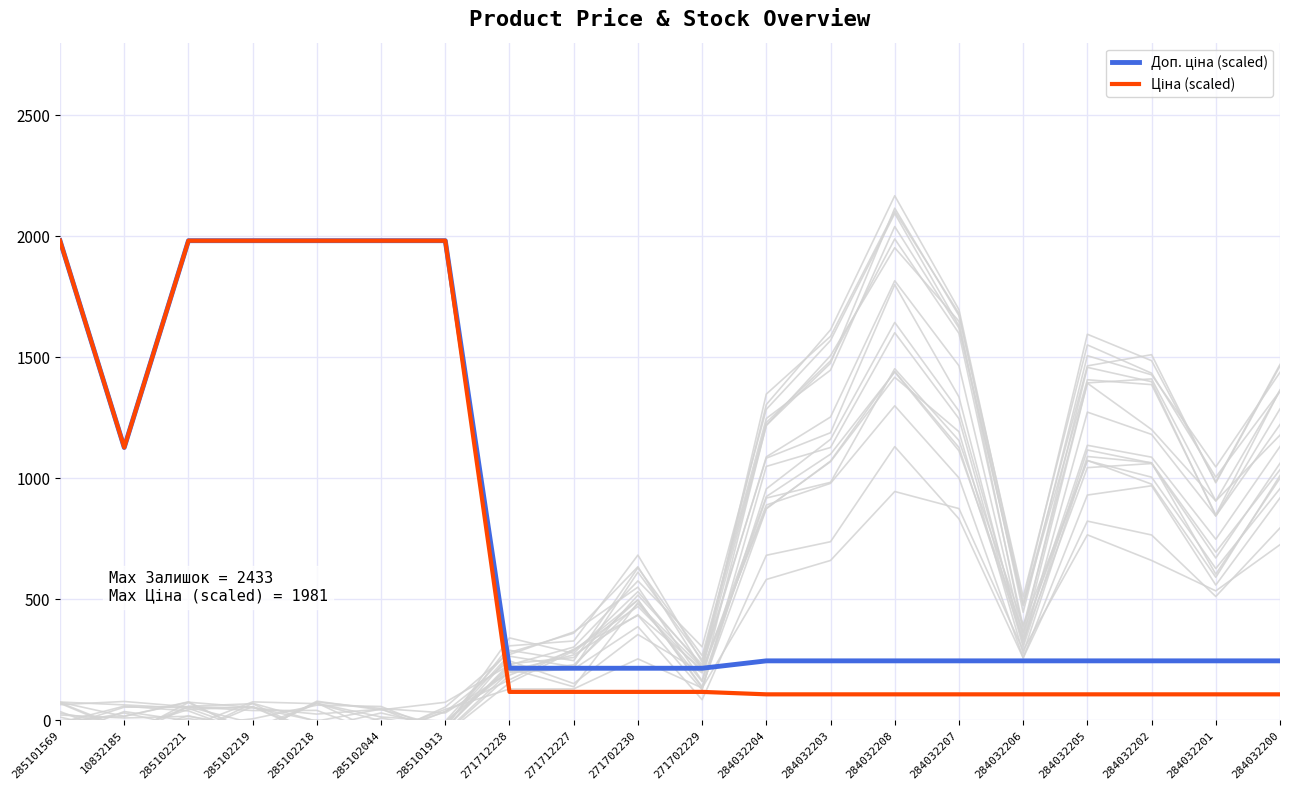

What is the highest value of the Ціна (scaled) series?

1981.7